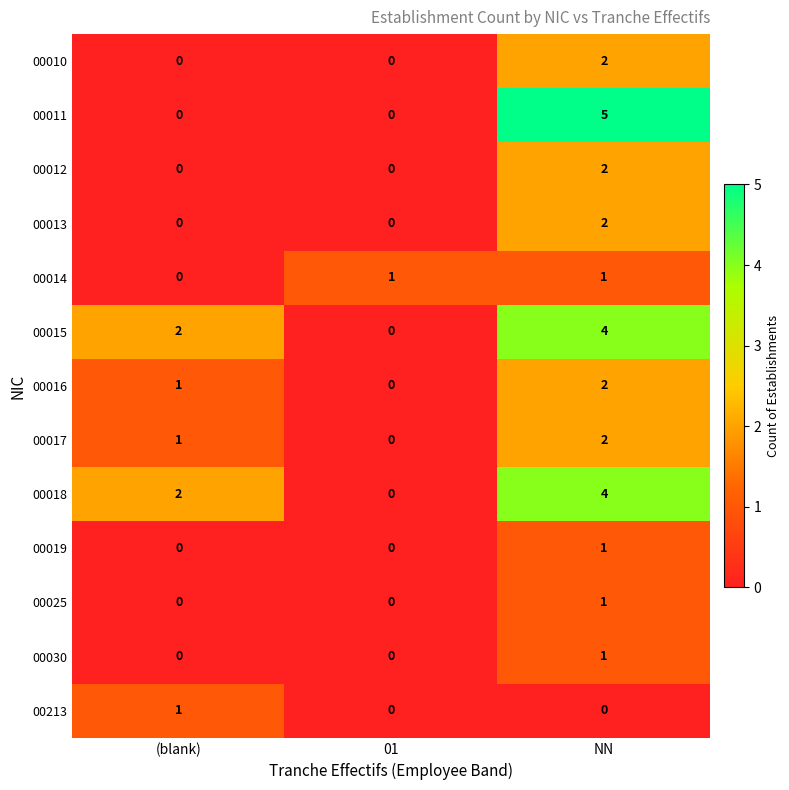

What is the difference between the highest and lowest values at NN?

5